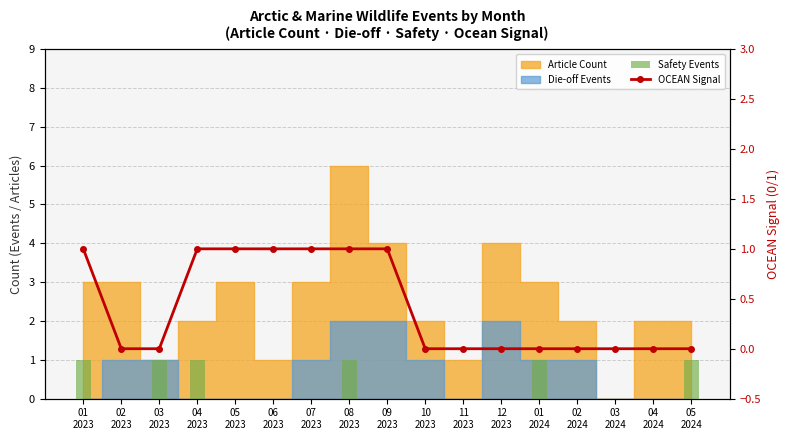

How many Safety Events values are between 0 and 1?

17